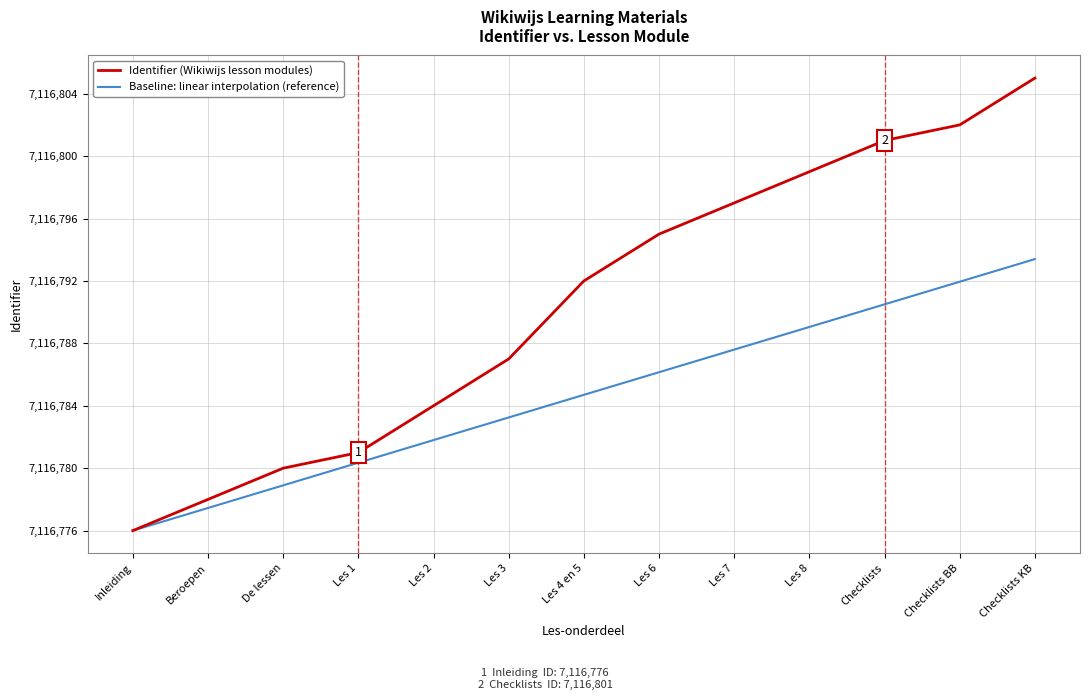

At which label does Identifier (Wikiwijs lesson modules) reach its minimum?

Inleiding